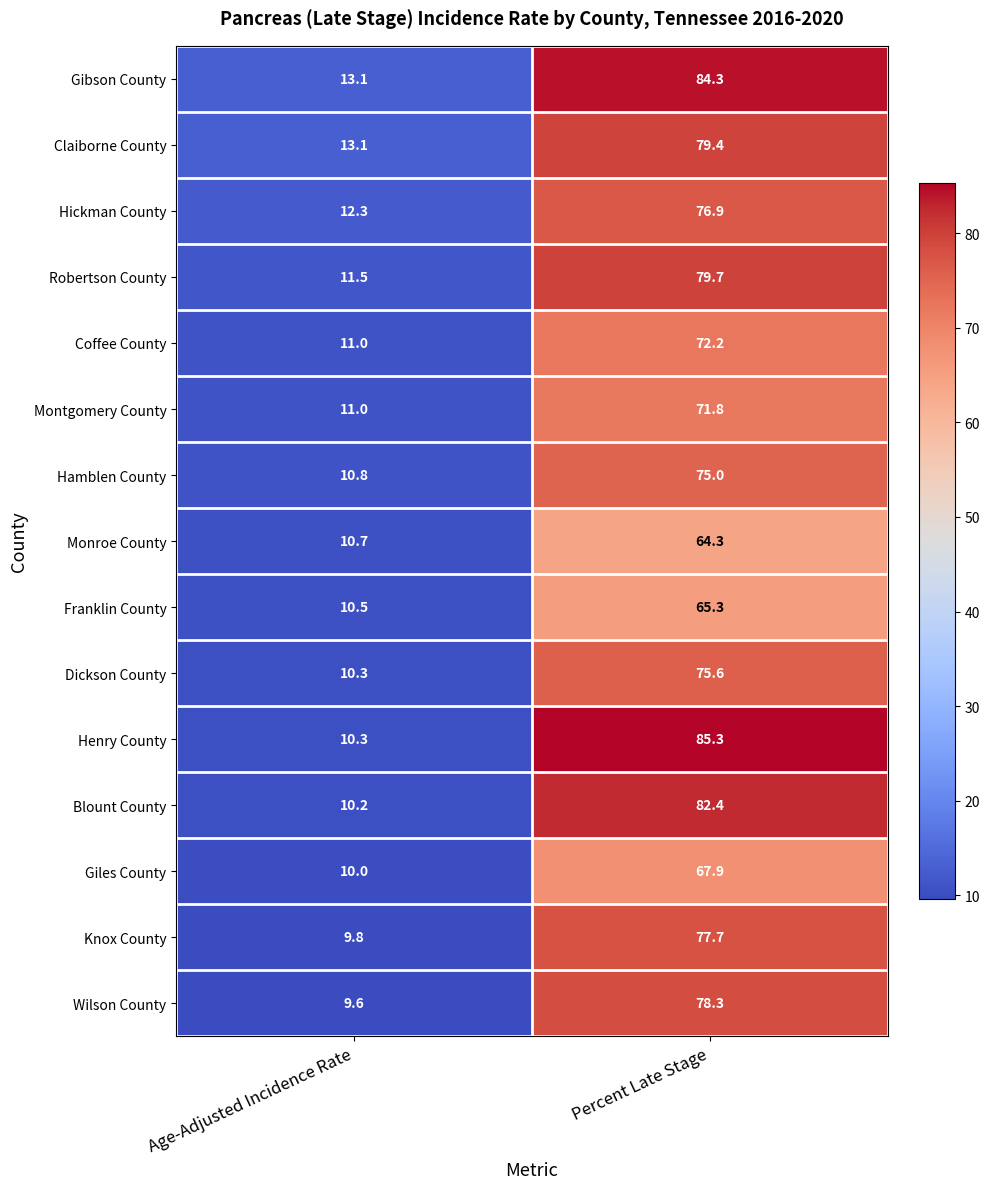

What is the difference between the maximum and minimum values in the Hickman County series?

64.6